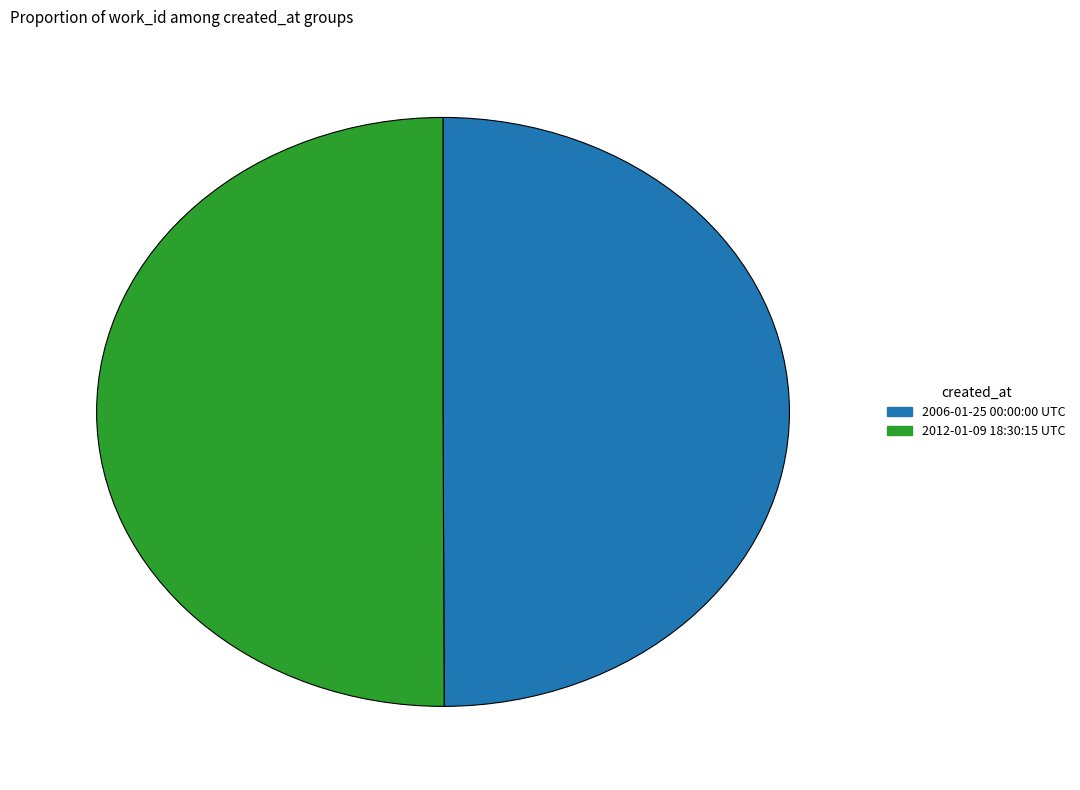

Approximately how many times larger is the value at 2006-01-25 00:00:00 UTC compared to 2012-01-09 18:30:15 UTC?

1.0